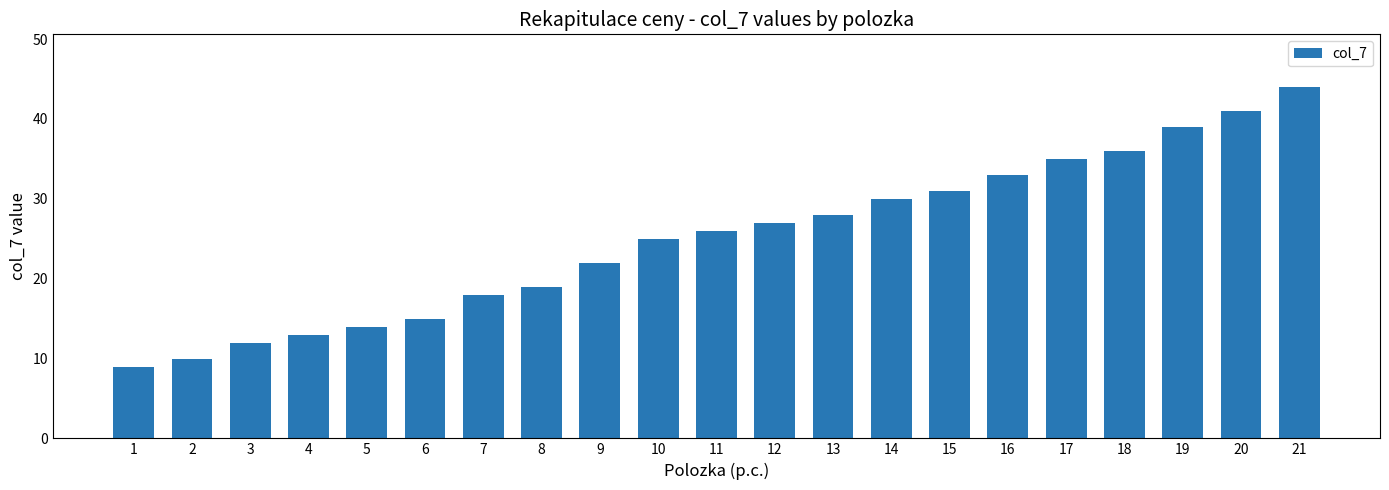

The value at 10 is 25. True or false?

True